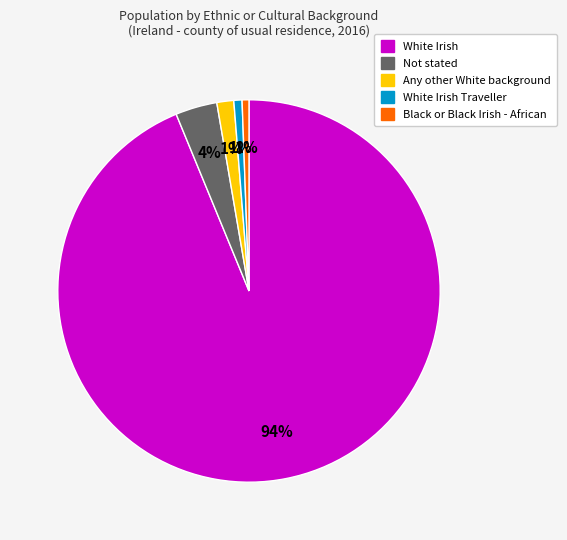

Does any single category account for the majority?

Yes